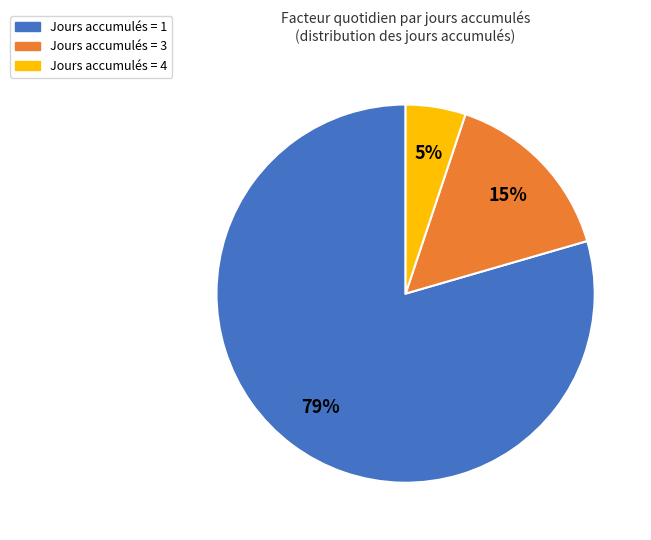

True or false: Jours accumulés = 3 accounts for 28% of the total.

False